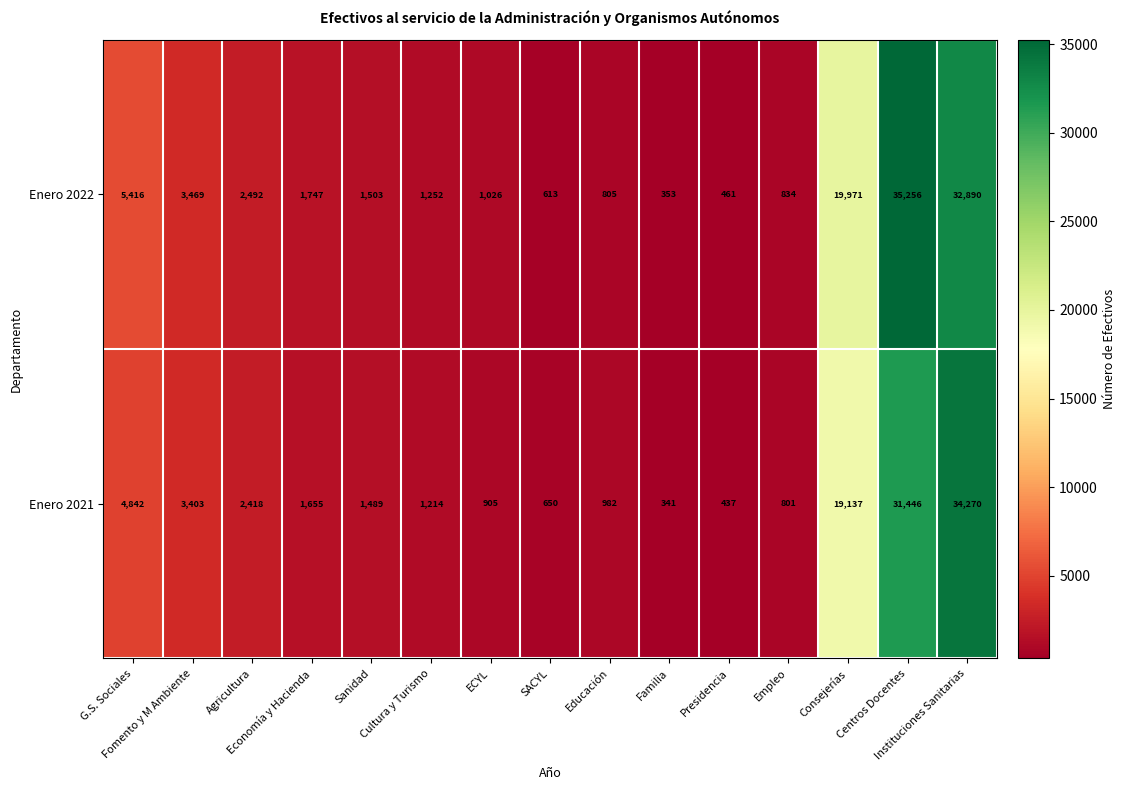

What is the maximum value shown in the chart?

35256